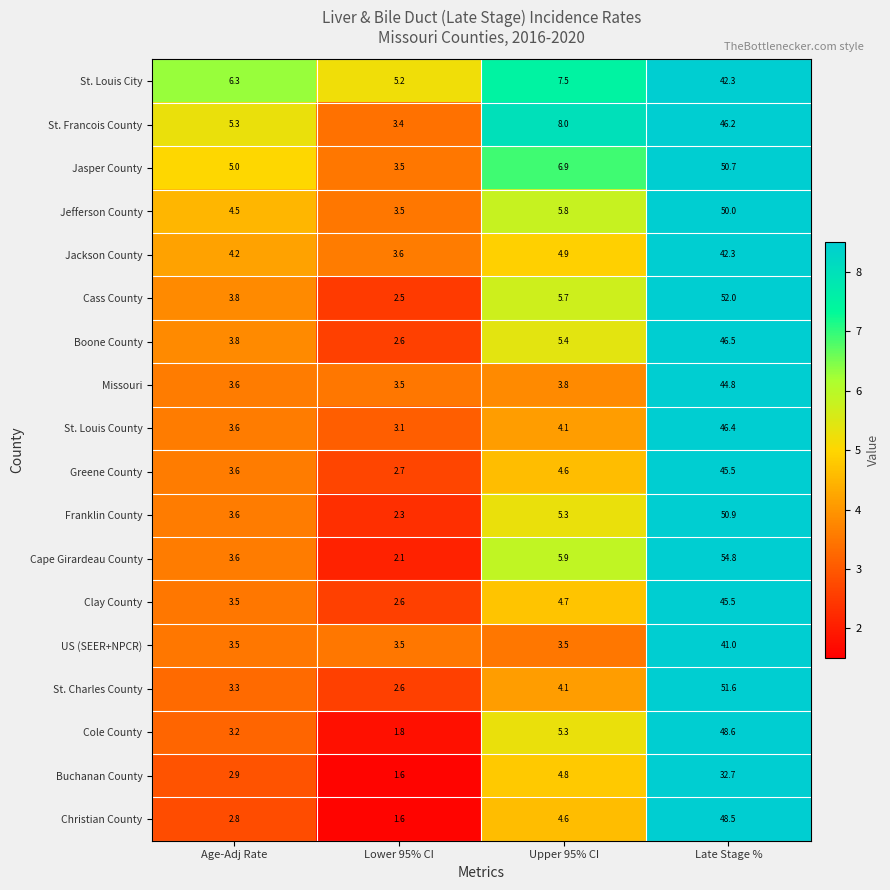

How many series are shown in this chart?

18